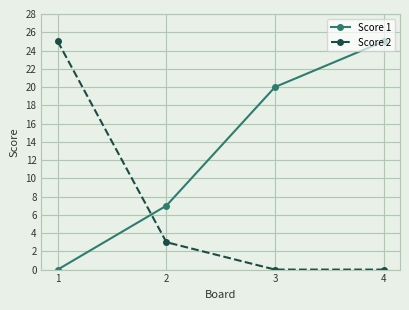

What is the spread (max minus min) of values at 4?

25